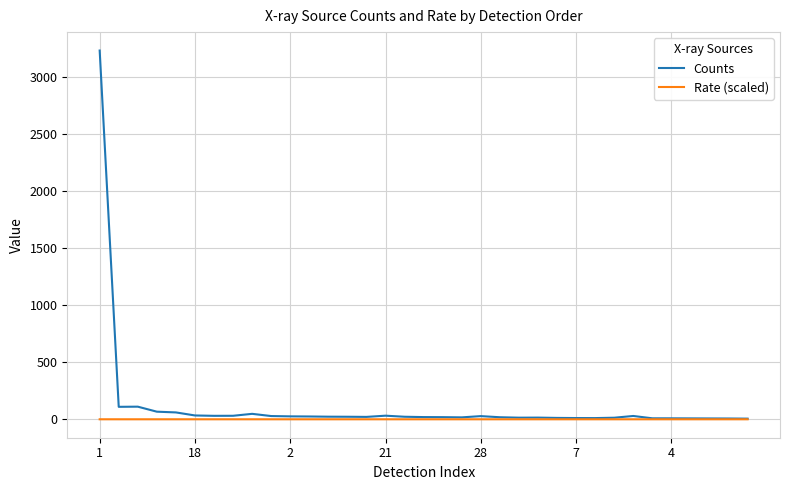

What is the maximum value for Counts?

3231.7